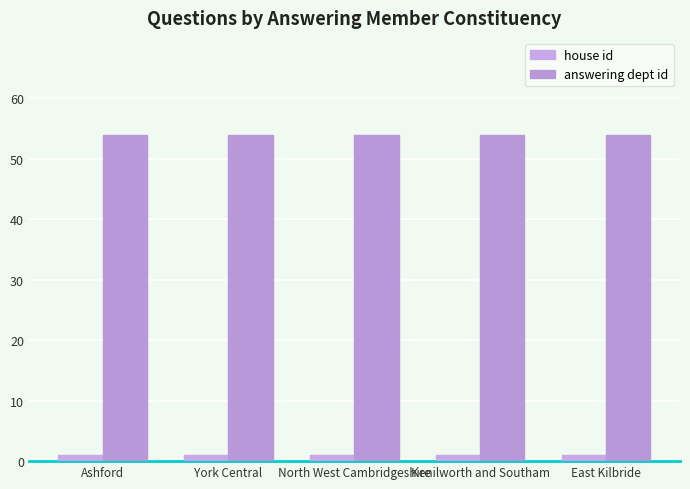

What is the maximum value for answering dept id?

54